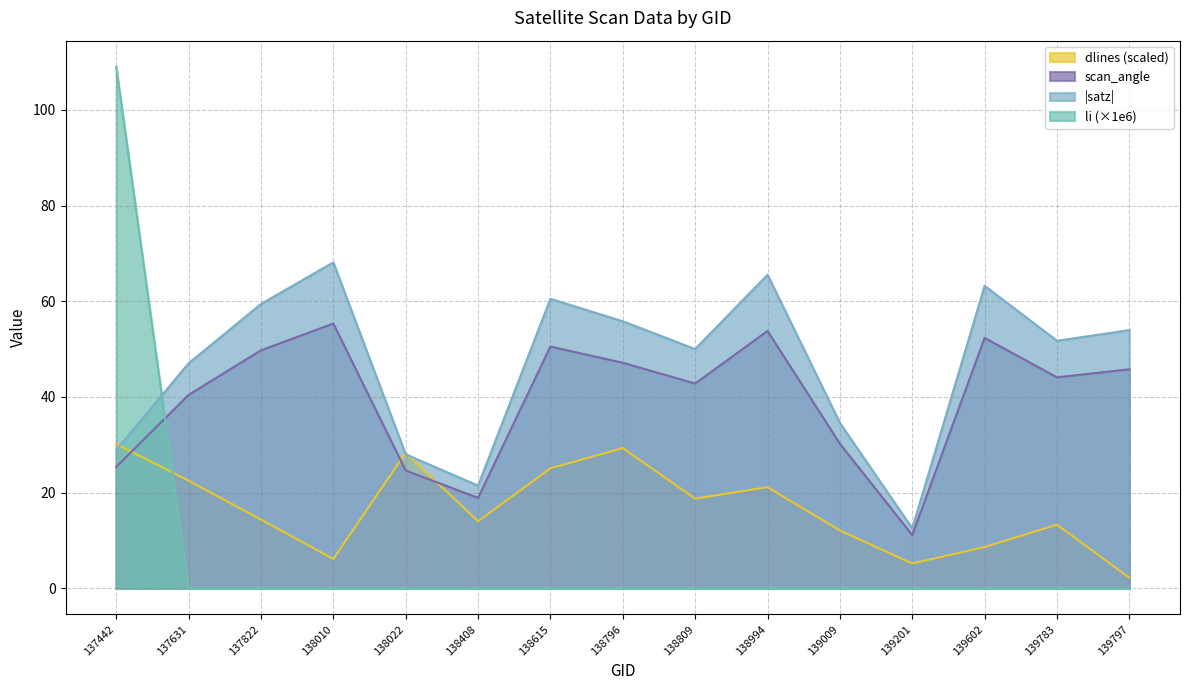

Which category has the highest value in the li series?

137442